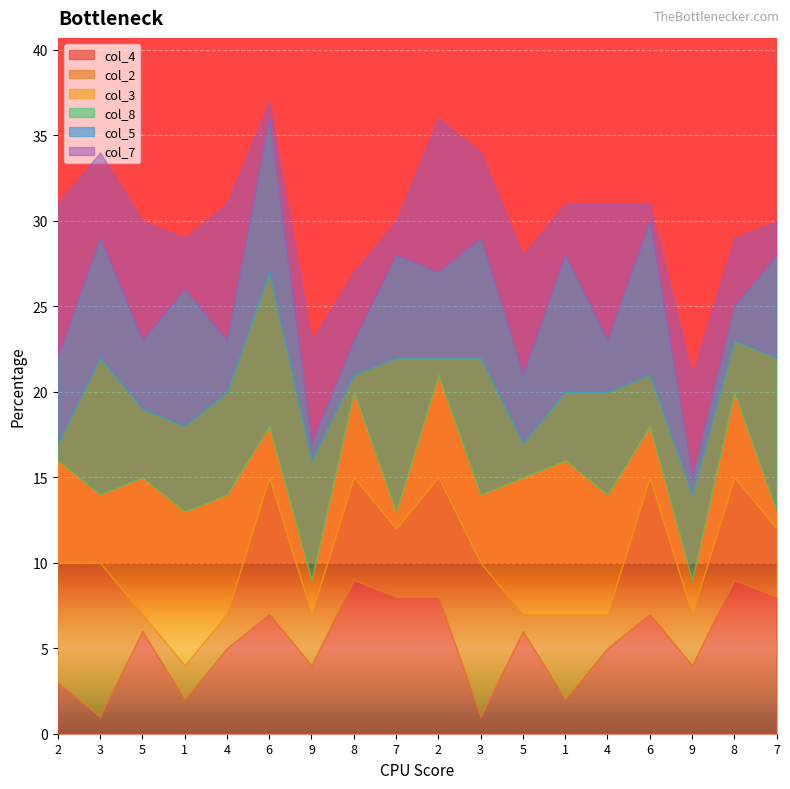

How many lines are shown in the chart?

6